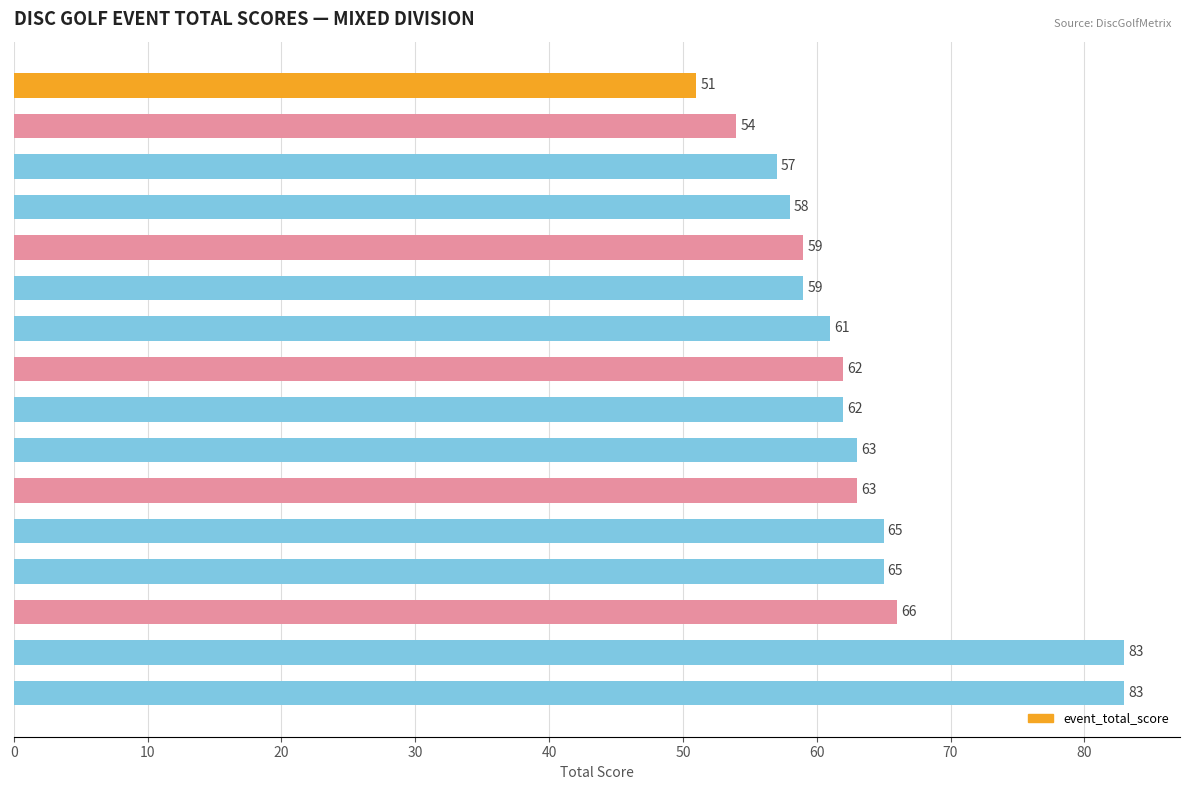

Where is the data nearest to the value 67?

William Wåhlin